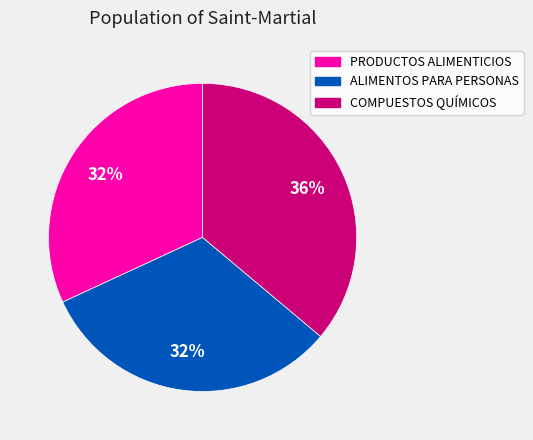

What is the largest slice in the pie chart?

COMPUESTOS QUÍMICOS